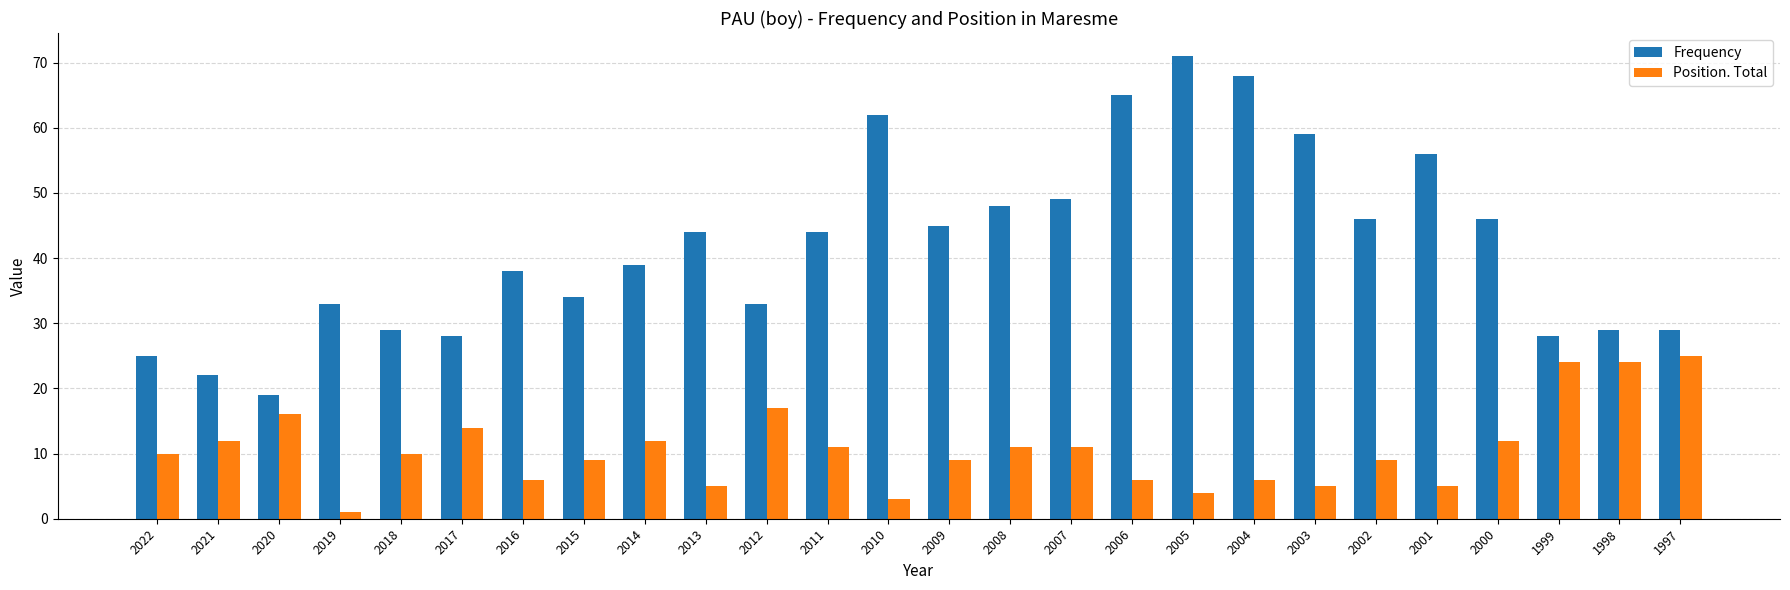

Reading left to right, what are all the values shown in this chart?

Frequency: 2022=25	2021=22	2020=19	2019=33	2018=29	2017=28	2016=38	2015=34	2014=39	2013=44	2012=33	2011=44	2010=62	2009=45	2008=48	2007=49	2006=65	2005=71	2004=68	2003=59	2002=46	2001=56	2000=46	1999=28	1998=29	1997=29
Position. Total: 2022=10	2021=12	2020=16	2019=1	2018=10	2017=14	2016=6	2015=9	2014=12	2013=5	2012=17	2011=11	2010=3	2009=9	2008=11	2007=11	2006=6	2005=4	2004=6	2003=5	2002=9	2001=5	2000=12	1999=24	1998=24	1997=25